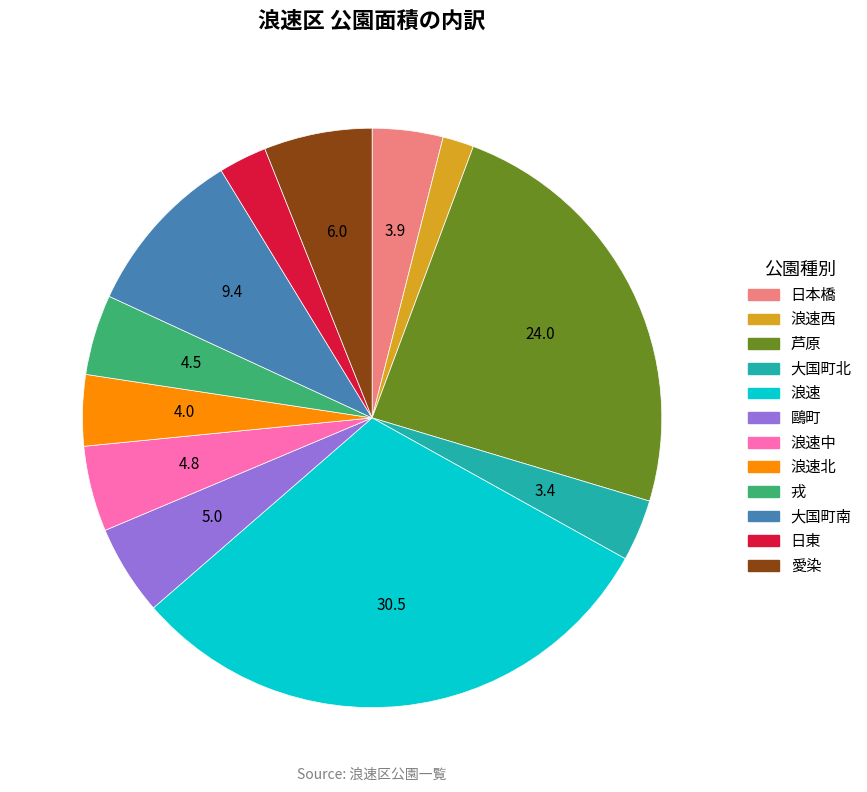

Does any single category account for the majority?

No